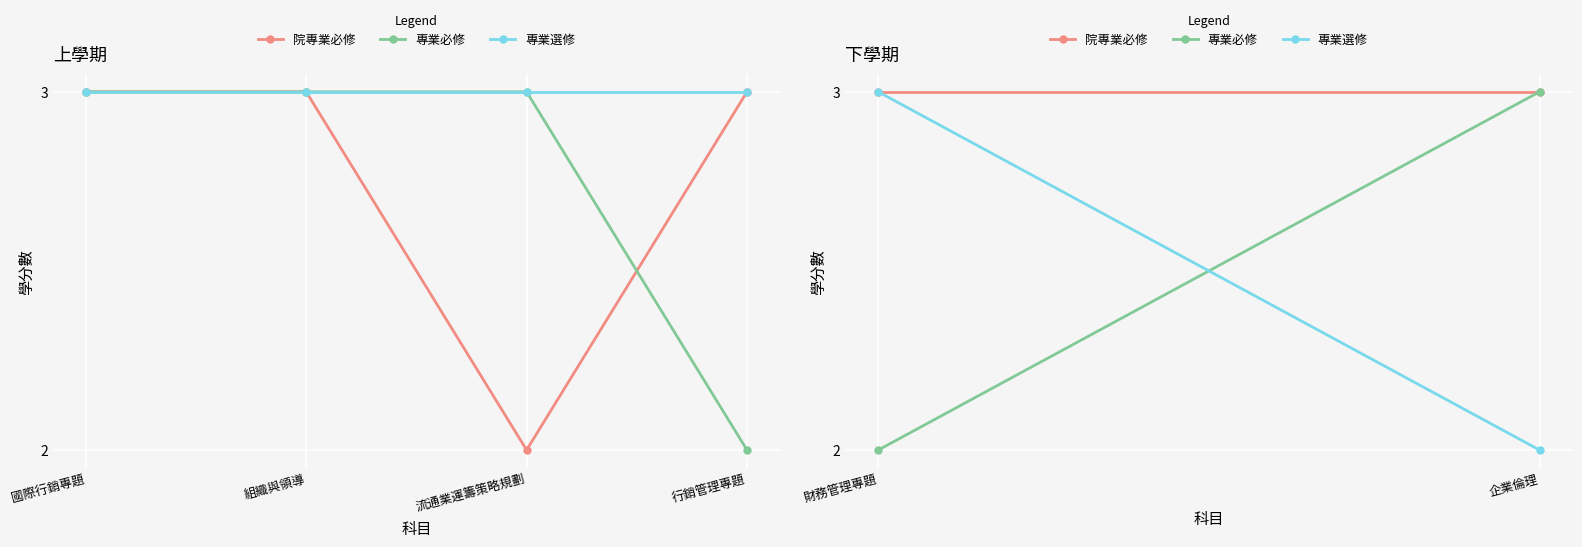

Which series has the largest total across all categories?

專業選修